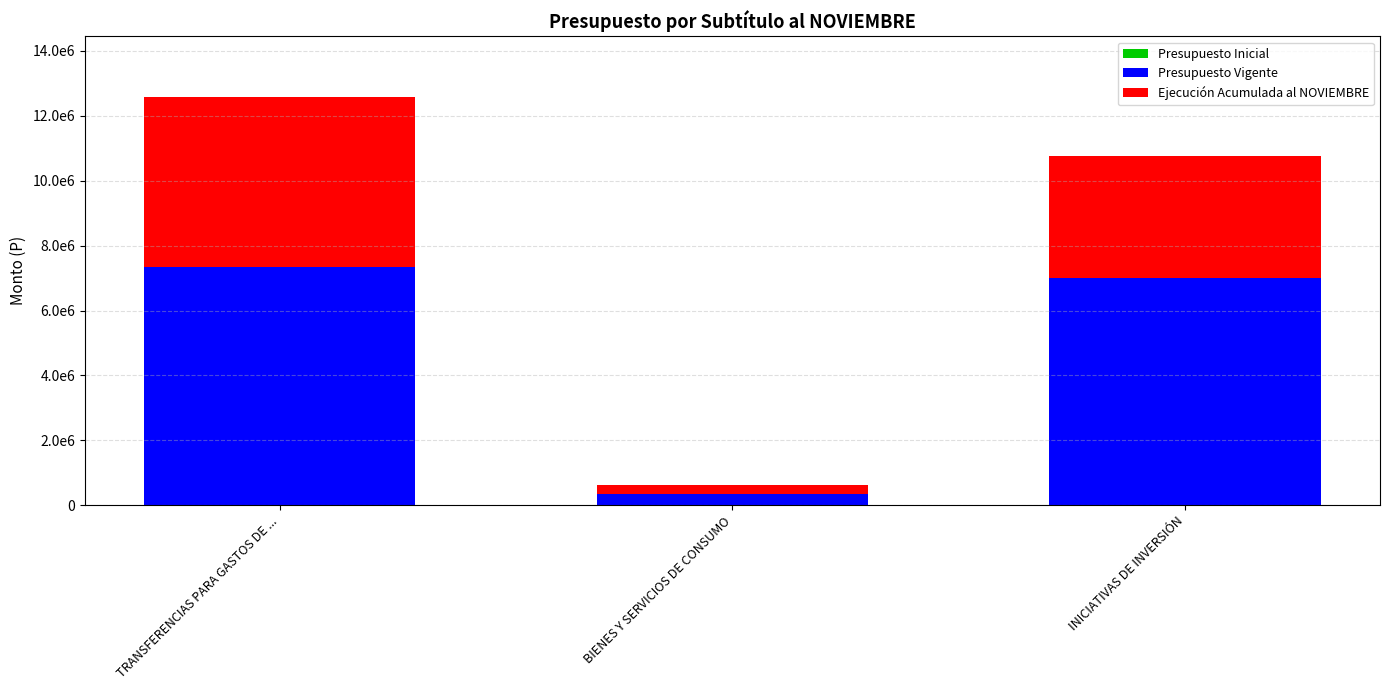

At how many categories does at least one series exceed 3282029?

2